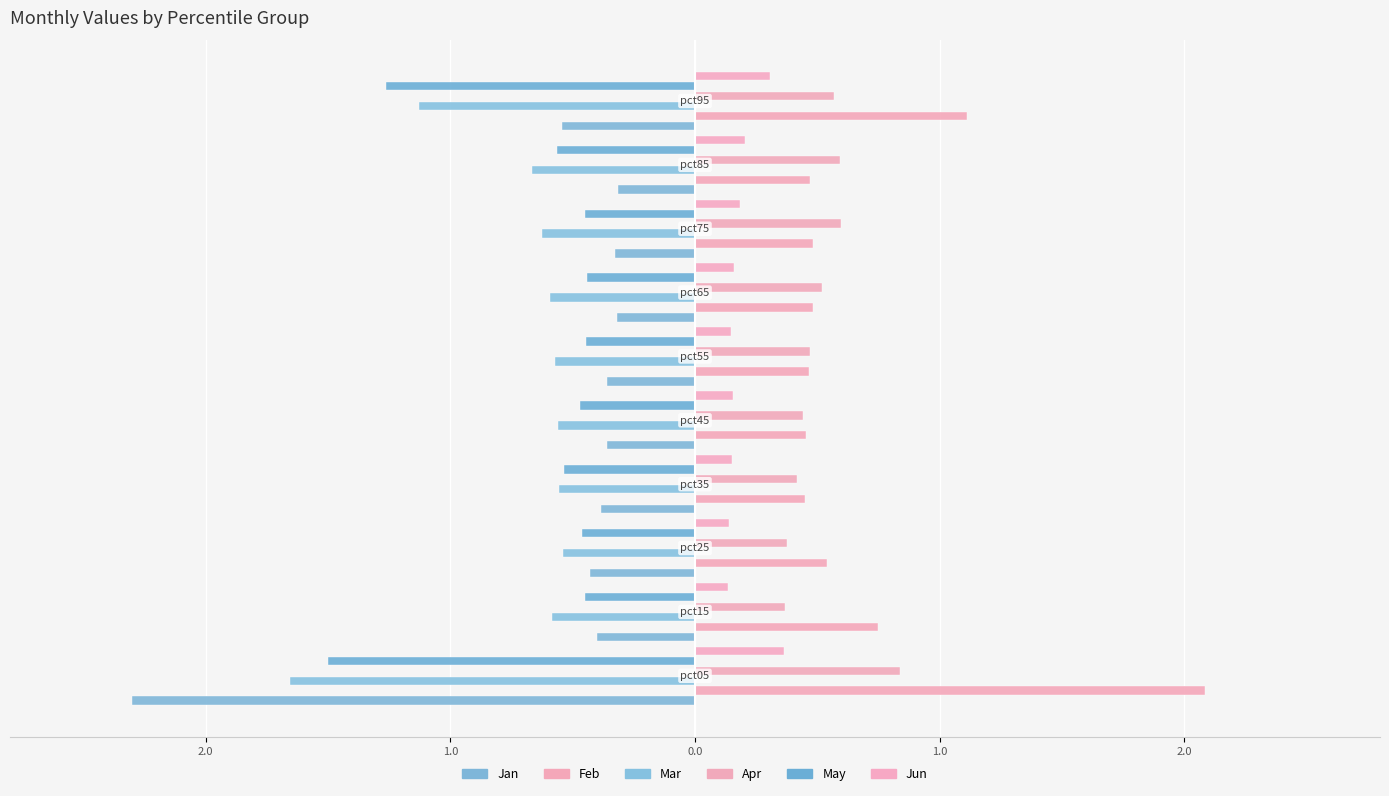

What is the value of the Feb bar at the 8th from the left?

0.5